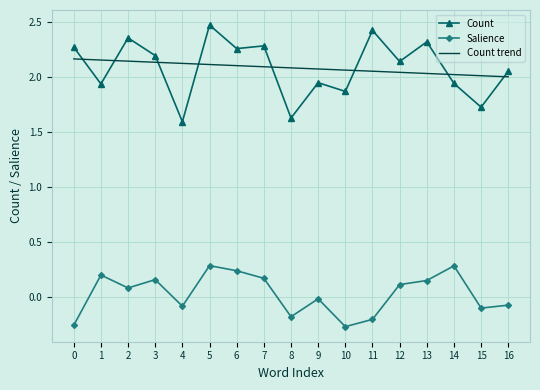

True or false: Count trend has a value of 2.1 at 3.

True